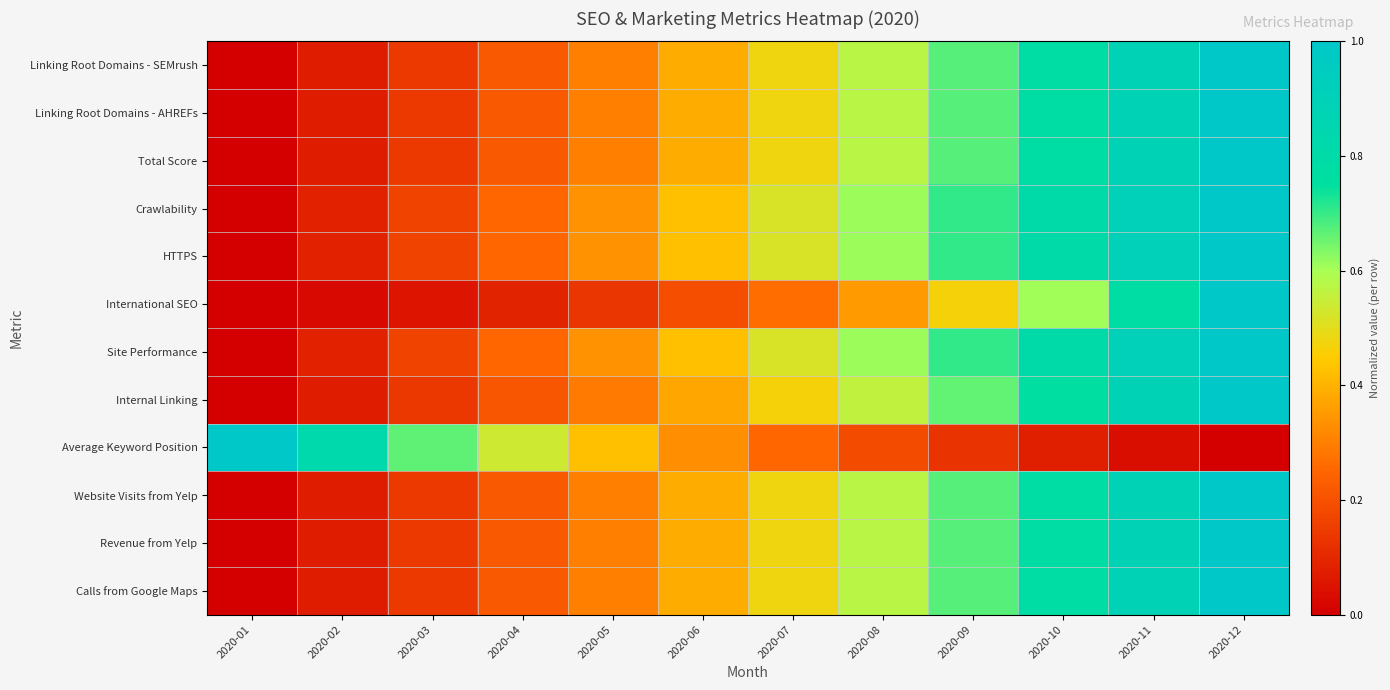

Reading left to right, list all the values displayed in this chart.

Linking Root Domains - SEMrush: 2020-01=0.0	2020-02=0.1	2020-03=0.1	2020-04=0.2	2020-05=0.3	2020-06=0.4	2020-07=0.5	2020-08=0.6	2020-09=0.7	2020-10=0.8	2020-11=0.9	2020-12=1.0
Linking Root Domains - AHREFs: 2020-01=0.0	2020-02=0.1	2020-03=0.1	2020-04=0.2	2020-05=0.3	2020-06=0.4	2020-07=0.5	2020-08=0.6	2020-09=0.7	2020-10=0.8	2020-11=0.9	2020-12=1.0
Total Score: 2020-01=0.0	2020-02=0.1	2020-03=0.1	2020-04=0.2	2020-05=0.3	2020-06=0.4	2020-07=0.5	2020-08=0.6	2020-09=0.7	2020-10=0.8	2020-11=0.9	2020-12=1.0
Crawlability: 2020-01=0.0	2020-02=0.1	2020-03=0.2	2020-04=0.3	2020-05=0.3	2020-06=0.4	2020-07=0.5	2020-08=0.6	2020-09=0.7	2020-10=0.8	2020-11=0.9	2020-12=1.0
HTTPS: 2020-01=0.0	2020-02=0.1	2020-03=0.2	2020-04=0.3	2020-05=0.3	2020-06=0.4	2020-07=0.5	2020-08=0.6	2020-09=0.7	2020-10=0.8	2020-11=0.9	2020-12=1.0
International SEO: 2020-01=0.0	2020-02=0.0	2020-03=0.1	2020-04=0.1	2020-05=0.1	2020-06=0.2	2020-07=0.3	2020-08=0.4	2020-09=0.5	2020-10=0.6	2020-11=0.8	2020-12=1.0
Site Performance: 2020-01=0.0	2020-02=0.1	2020-03=0.2	2020-04=0.3	2020-05=0.3	2020-06=0.4	2020-07=0.5	2020-08=0.6	2020-09=0.7	2020-10=0.8	2020-11=0.9	2020-12=1.0
Internal Linking: 2020-01=0.0	2020-02=0.1	2020-03=0.1	2020-04=0.2	2020-05=0.3	2020-06=0.4	2020-07=0.5	2020-08=0.6	2020-09=0.7	2020-10=0.8	2020-11=0.9	2020-12=1.0
Average Keyword Position: 2020-01=1.0	2020-02=0.8	2020-03=0.7	2020-04=0.5	2020-05=0.4	2020-06=0.3	2020-07=0.3	2020-08=0.2	2020-09=0.1	2020-10=0.1	2020-11=0.0	2020-12=0.0
Website Visits from Yelp: 2020-01=0.0	2020-02=0.1	2020-03=0.1	2020-04=0.2	2020-05=0.3	2020-06=0.4	2020-07=0.5	2020-08=0.6	2020-09=0.7	2020-10=0.8	2020-11=0.9	2020-12=1.0
Revenue from Yelp: 2020-01=0.0	2020-02=0.1	2020-03=0.1	2020-04=0.2	2020-05=0.3	2020-06=0.4	2020-07=0.5	2020-08=0.6	2020-09=0.7	2020-10=0.8	2020-11=0.9	2020-12=1.0
Calls from Google Maps: 2020-01=0.0	2020-02=0.1	2020-03=0.1	2020-04=0.2	2020-05=0.3	2020-06=0.4	2020-07=0.5	2020-08=0.6	2020-09=0.7	2020-10=0.8	2020-11=0.9	2020-12=1.0